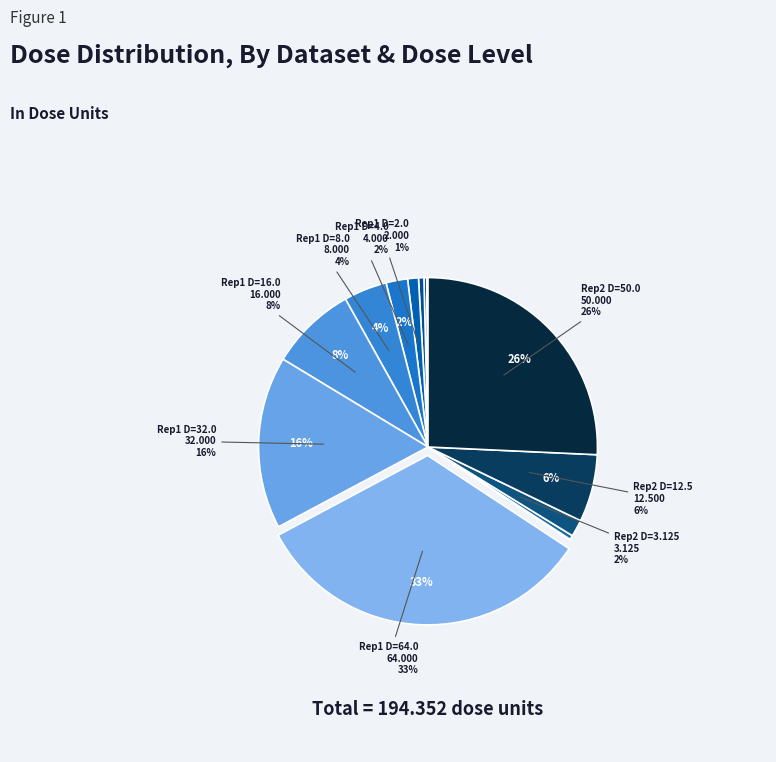

How many slices are in this pie chart?

14